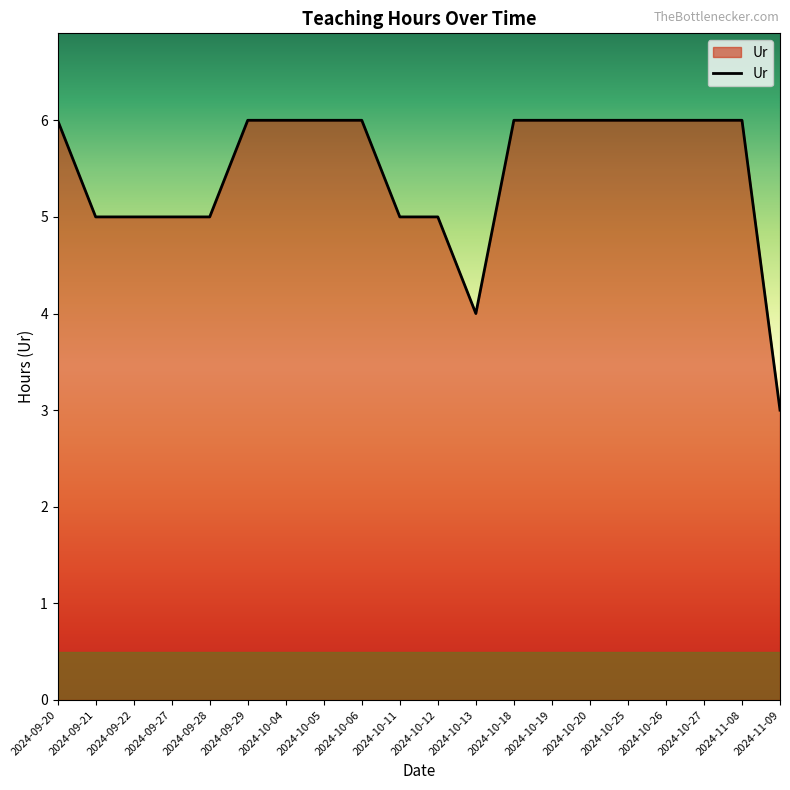

Does the chart have visible grid lines?

No